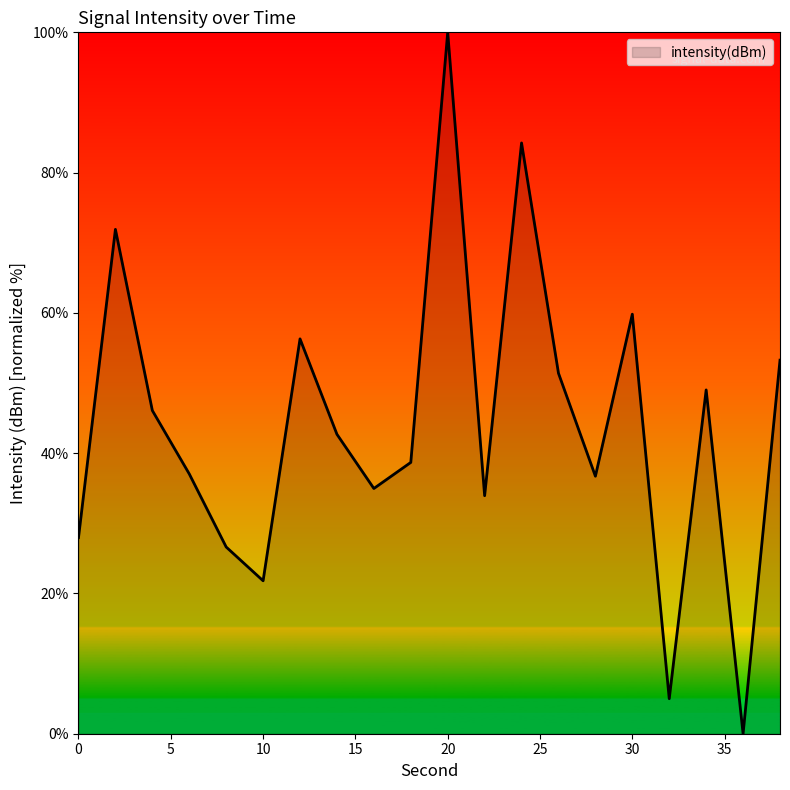

What is the maximum value shown in the chart?

100.0